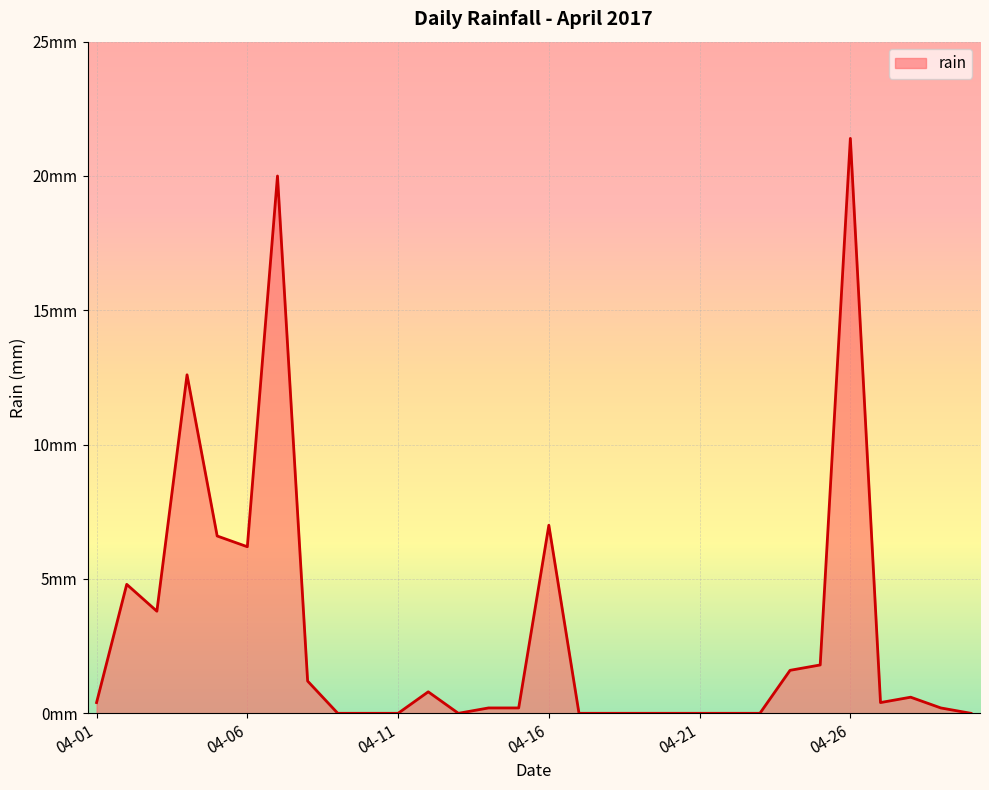

Where is the data nearest to the value 10?

2017-04-04